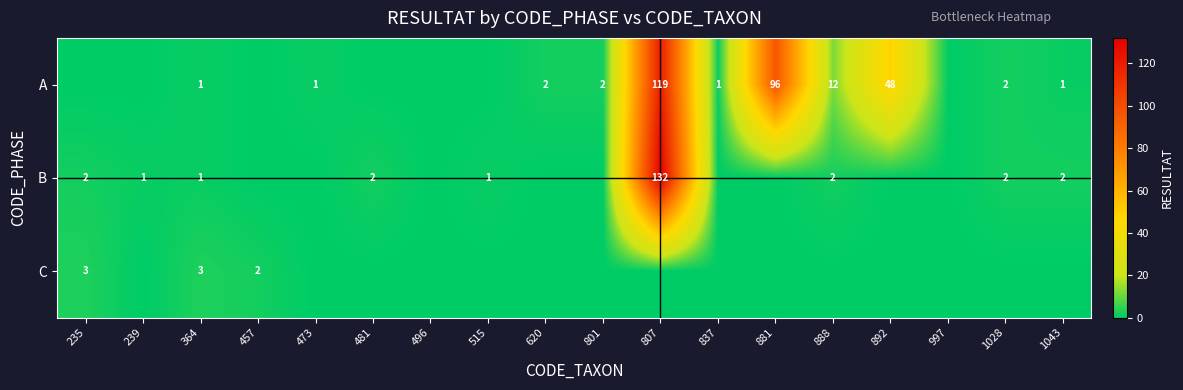

True or false: B has a value of 91 at 807.

False